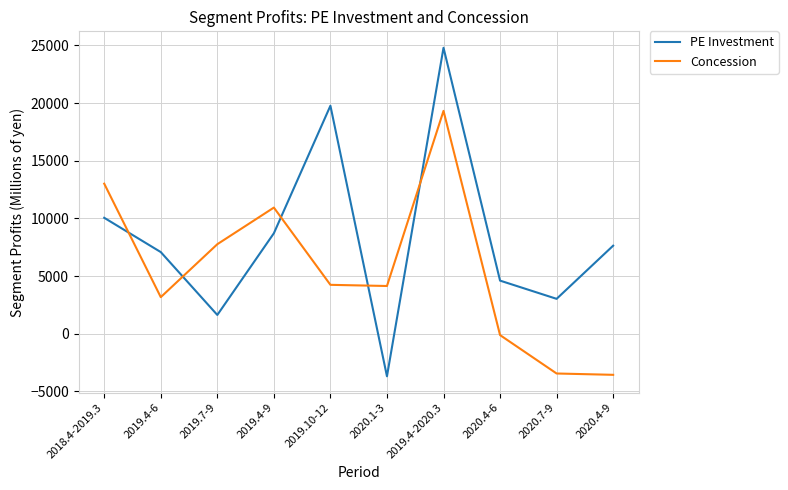

Which series has the largest range (max minus min)?

PE Investment